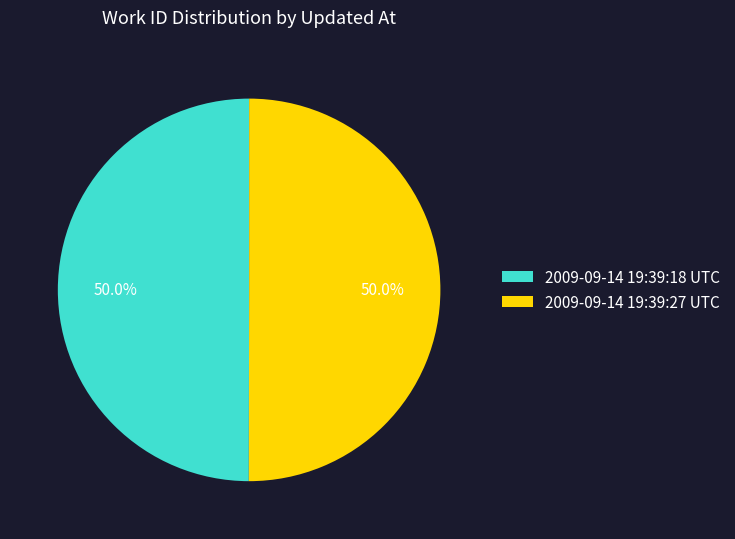

Count the number of slices in the pie.

2